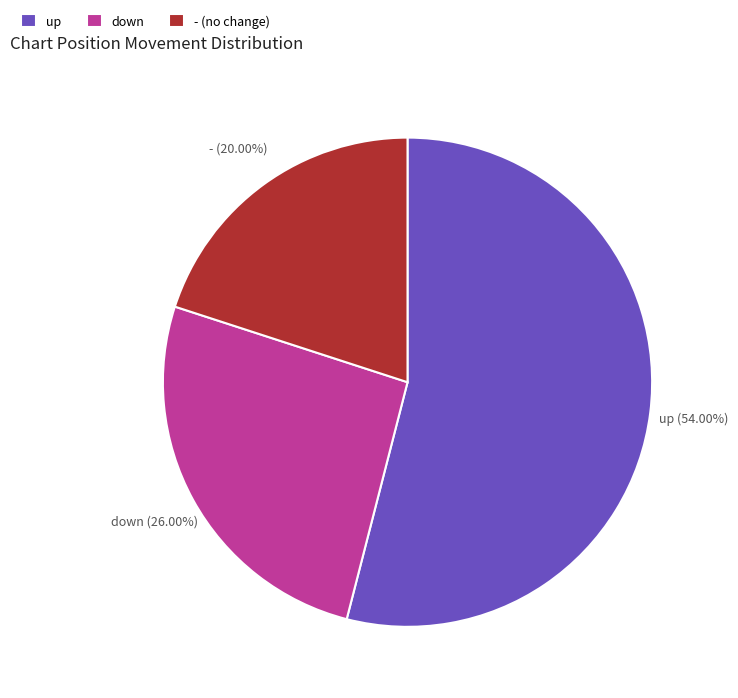

What is the largest slice in the pie chart?

up